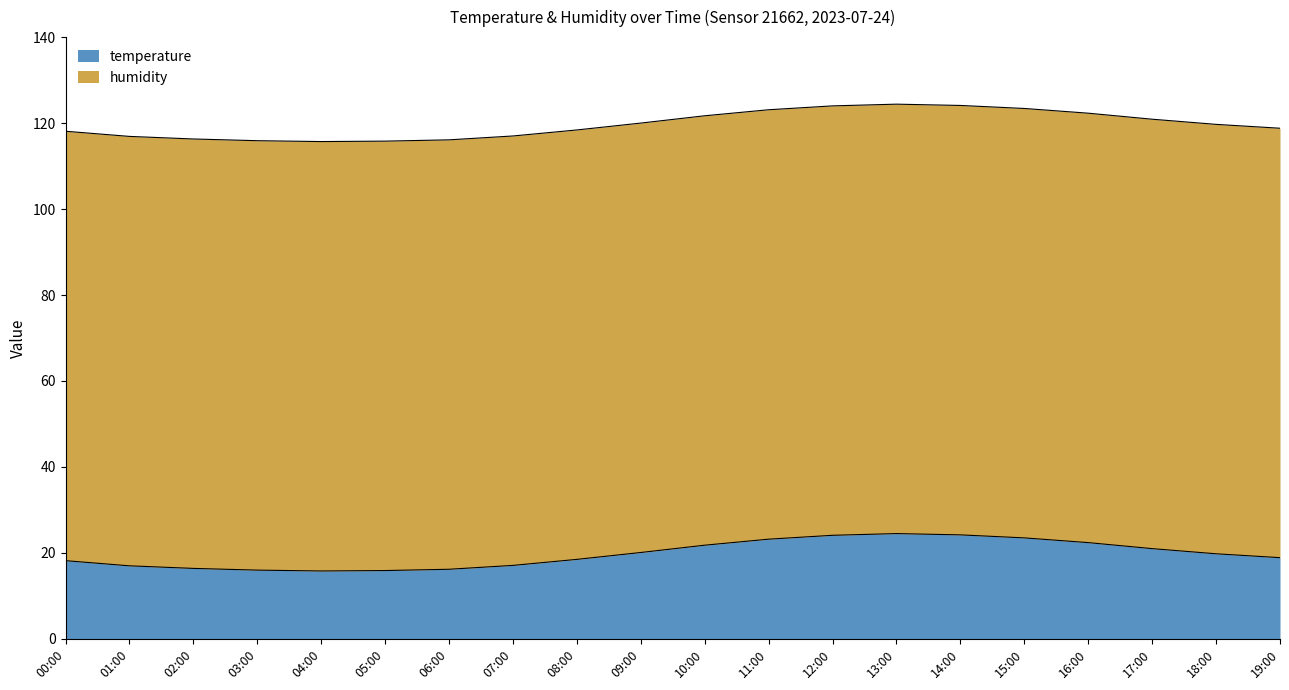

Where does the data first go above 19?

09:00